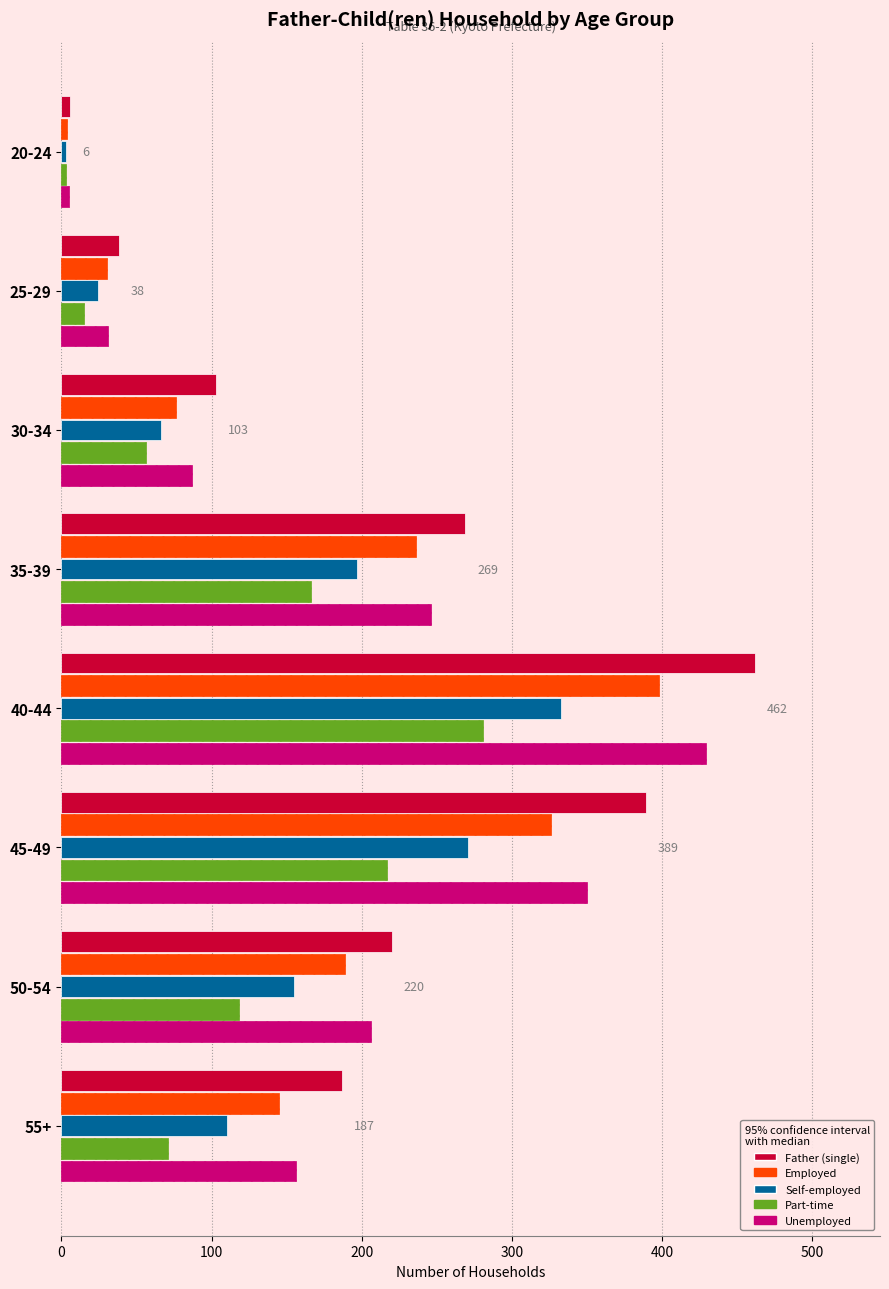

At 45-49, list the series in order from smallest to largest.

Part-time, Self-employed, Employed, Unemployed, Father (single)